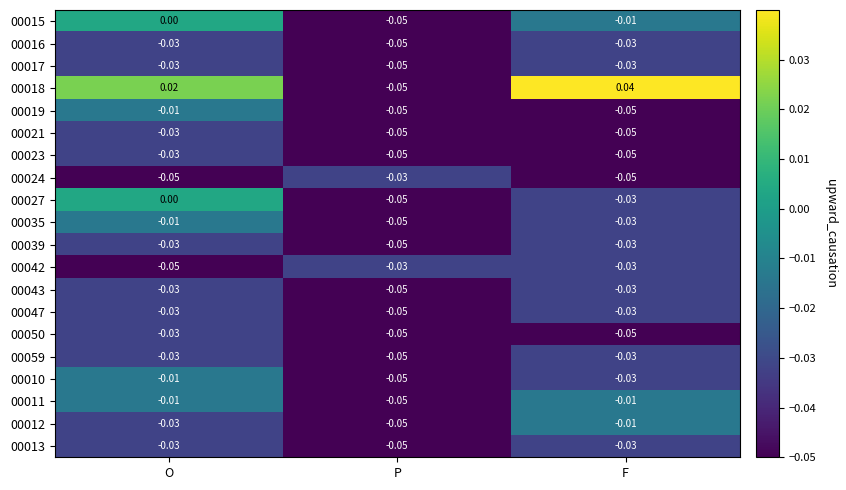

At which category is the sum across all series the highest?

O